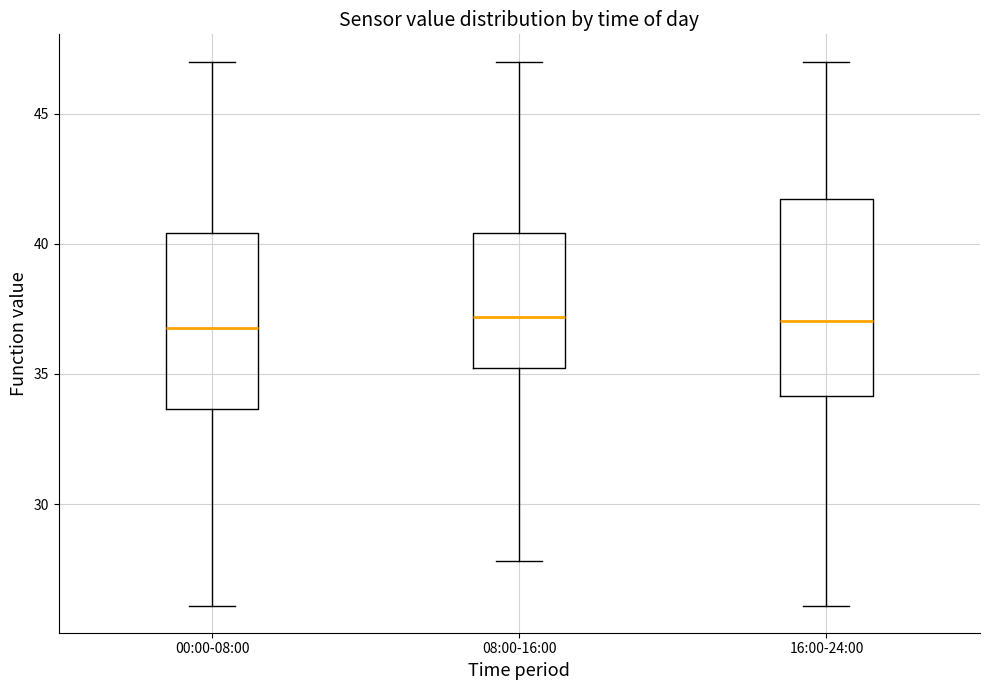

Reading left to right, transcribe this box plot: for each box, give where its median line is, the range the box spans, and where its two whiskers end, as read against the y-axis. The values are not printed on the chart, so give them approximately, as read against the axis.

00:00-08:00: median 37.0, box 33.5 to 40.5, whiskers 26.0 to 47.0
08:00-16:00: median 37.0, box 35.0 to 40.5, whiskers 28.0 to 47.0
16:00-24:00: median 37.0, box 34.0 to 41.5, whiskers 26.0 to 47.0